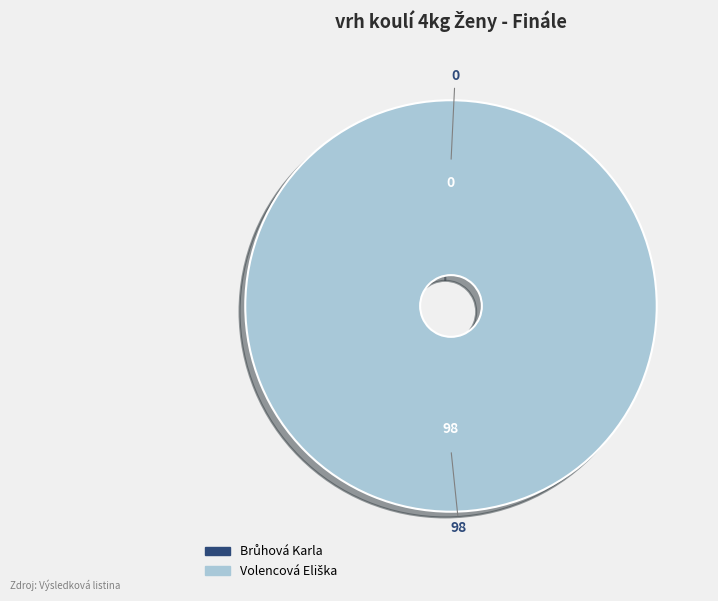

To the nearest percent, what is the average slice percentage?

50%